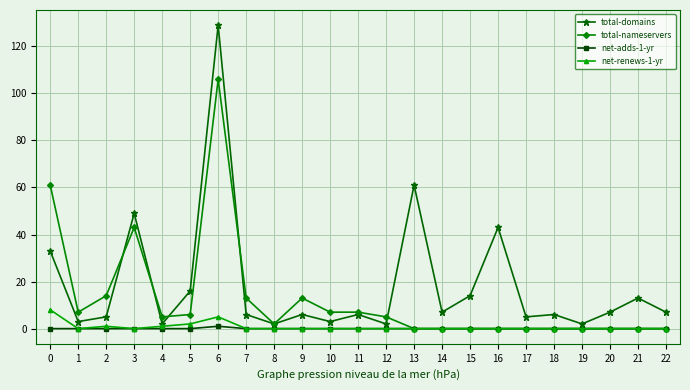

What is the spread (max minus min) of values at 6?

128